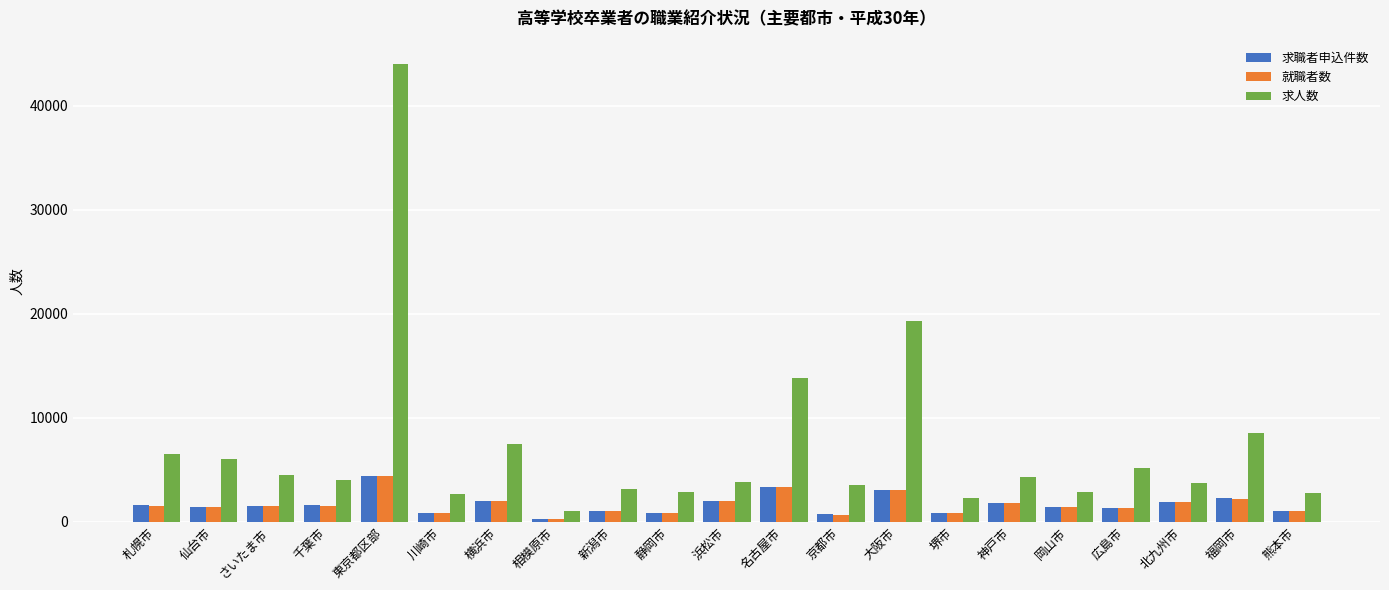

What is the total value across all series at 岡山市?

5673